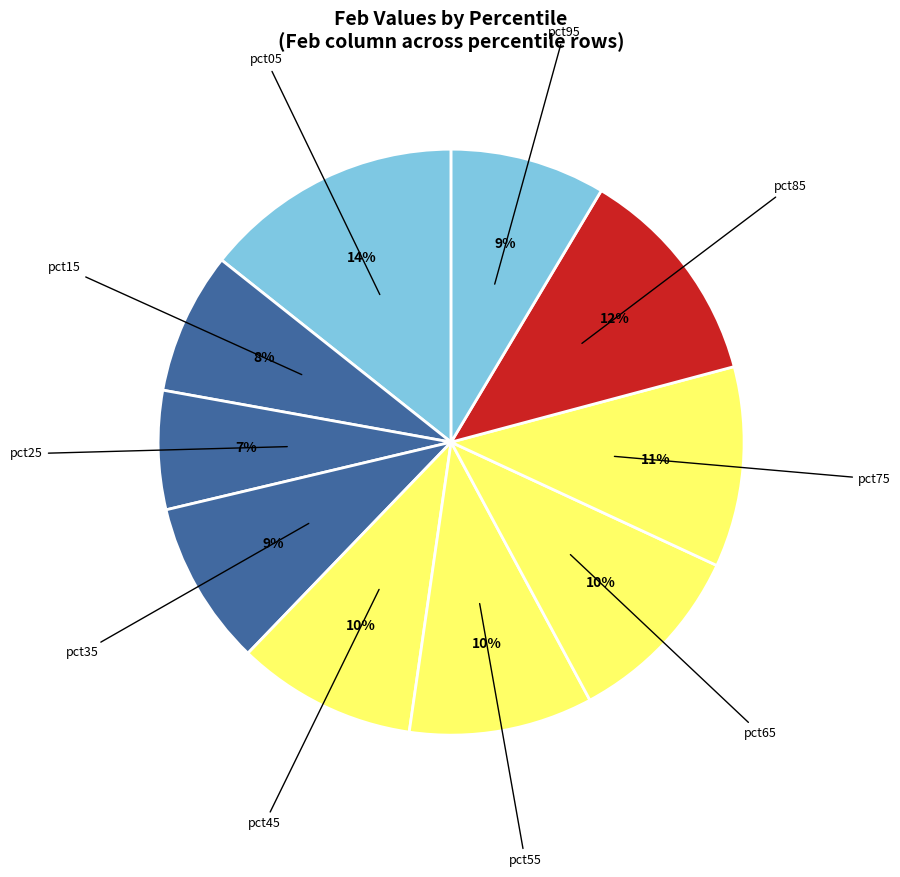

How many segments does this pie chart have?

10